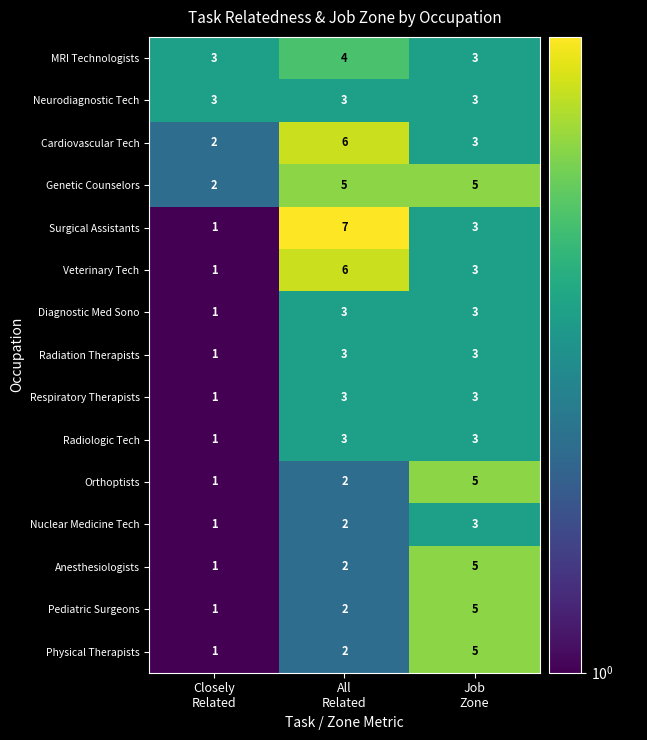

How many distinct data groups are displayed?

15